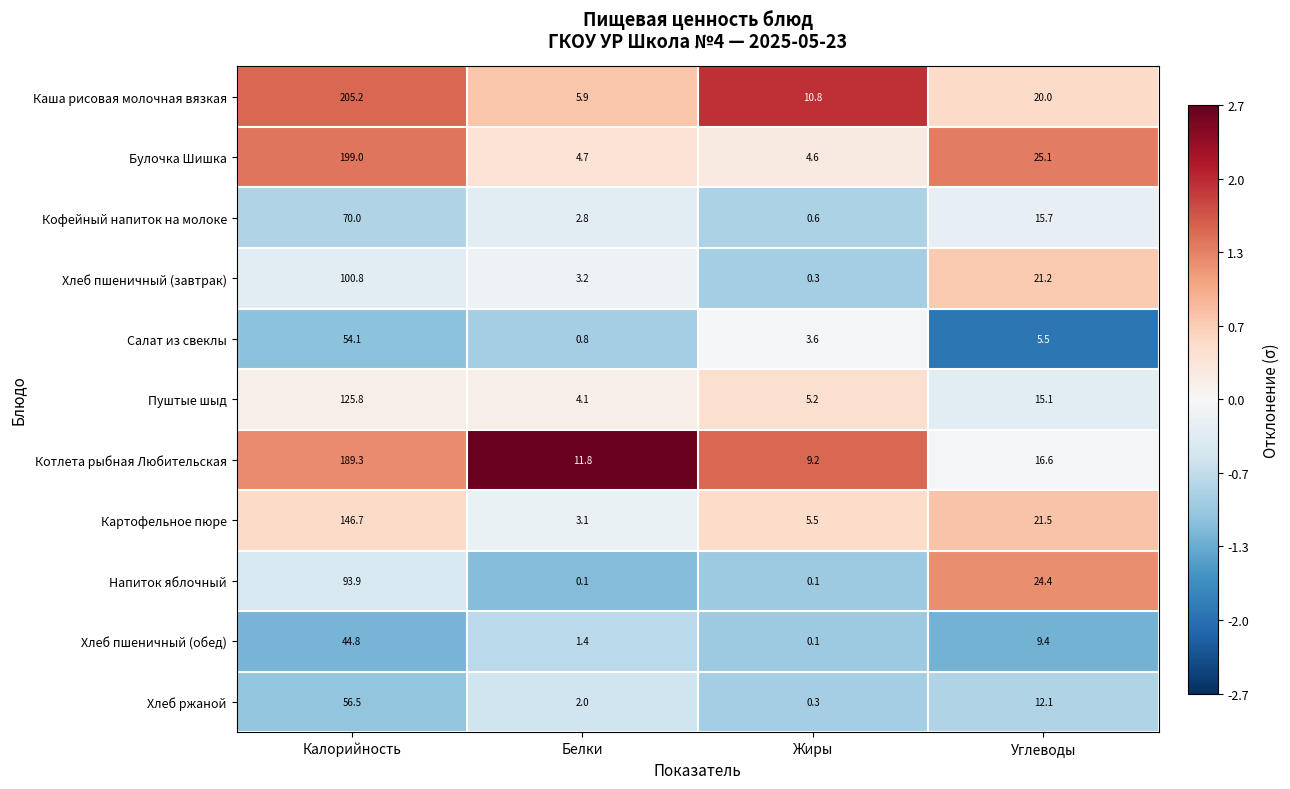

The Кофейный напиток на молоке series shows 28.8 at Калорийность. True or false?

False